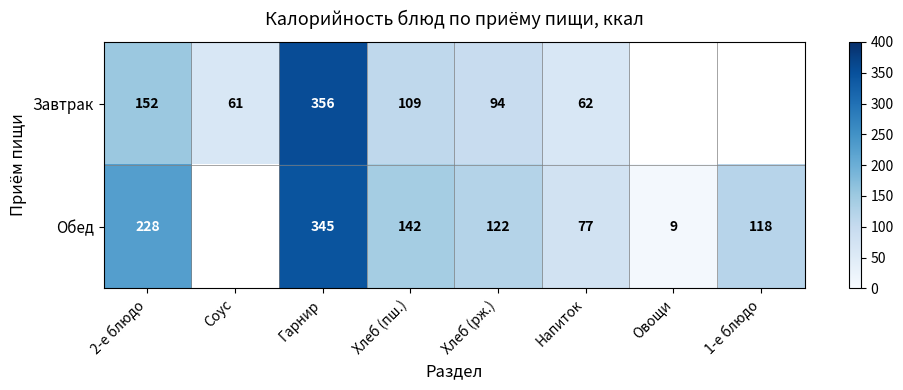

Which has a higher value, Соус or 2-е блюдо?

2-е блюдо